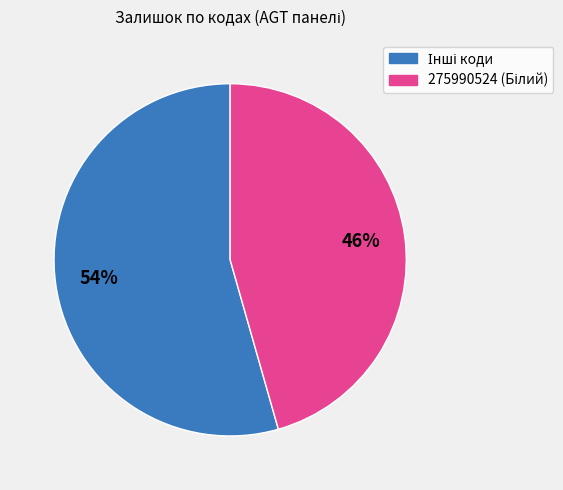

How many slices are in this pie chart?

2